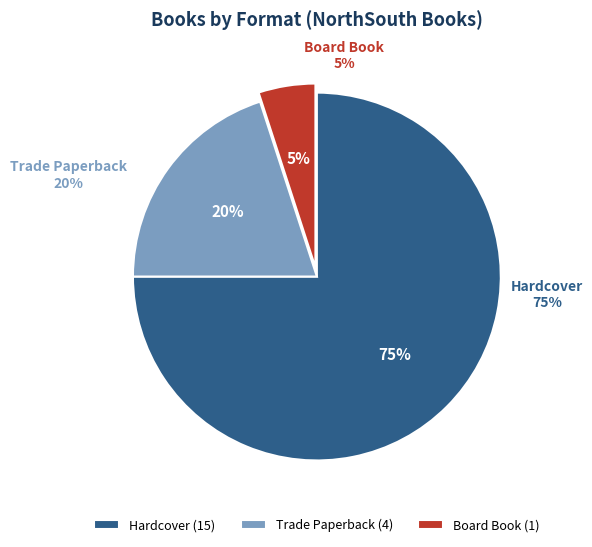

Is it true that Trade Paperback is 20% of the pie?

True